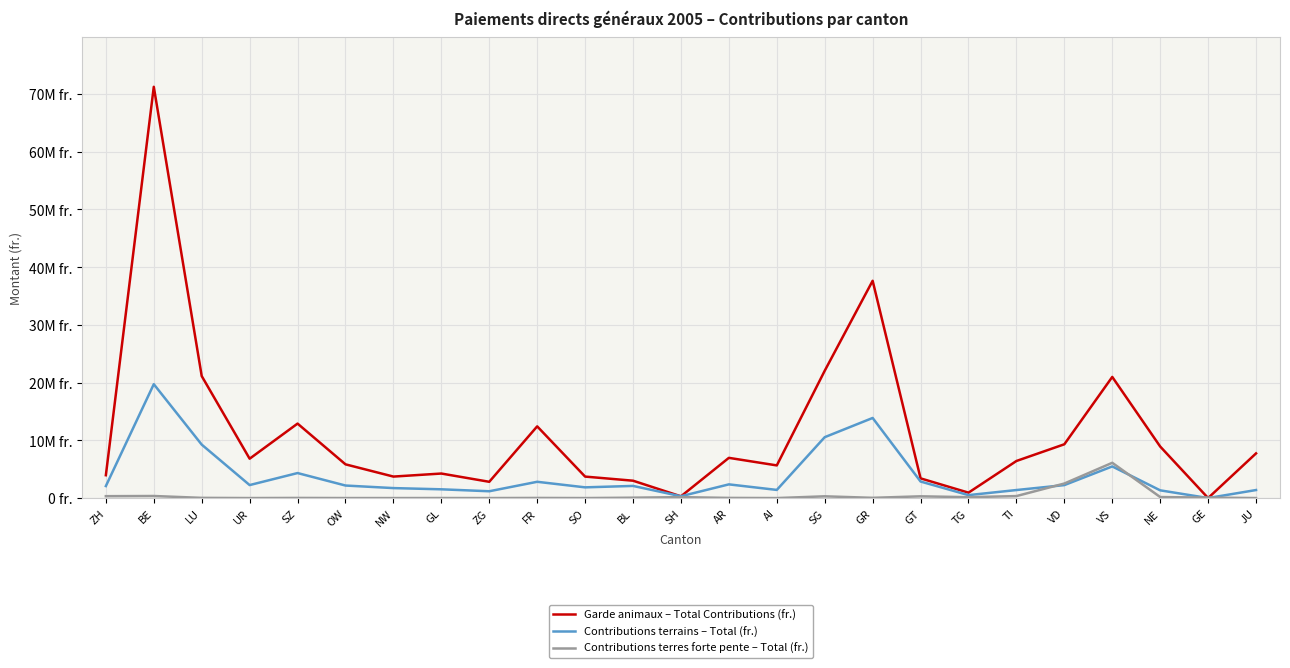

How many interior local valleys does the Garde animaux – Total Contributions (fr.) series have?

7